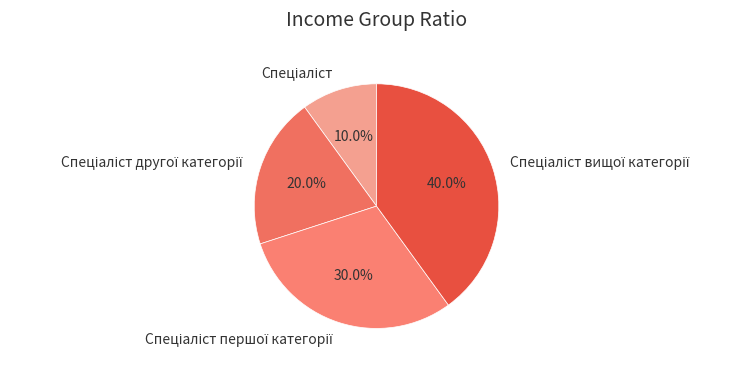

Does any single category account for the majority?

No